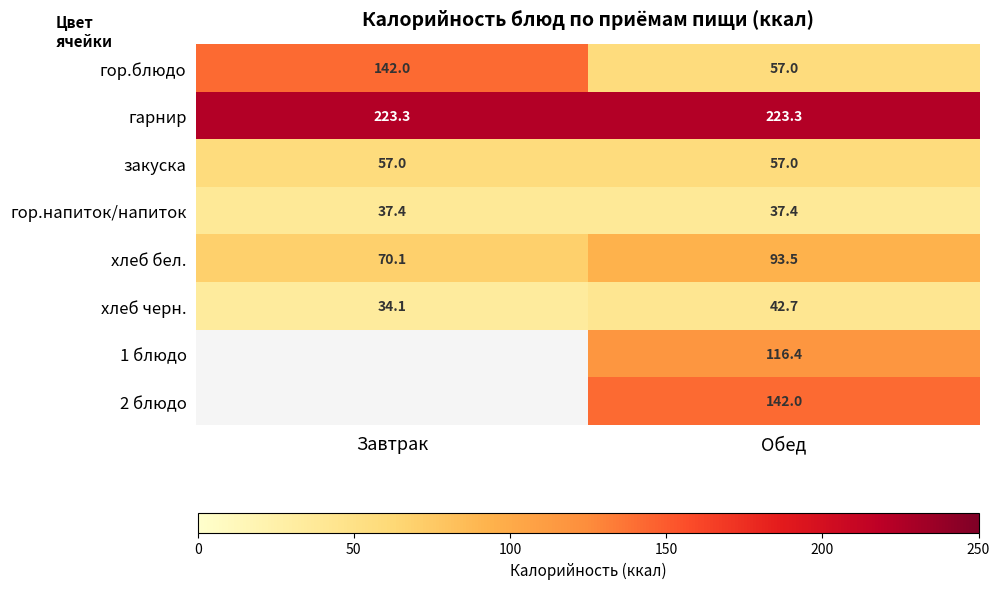

Rank the categories by гор.блюдо value from lowest to highest.

Обед, Завтрак